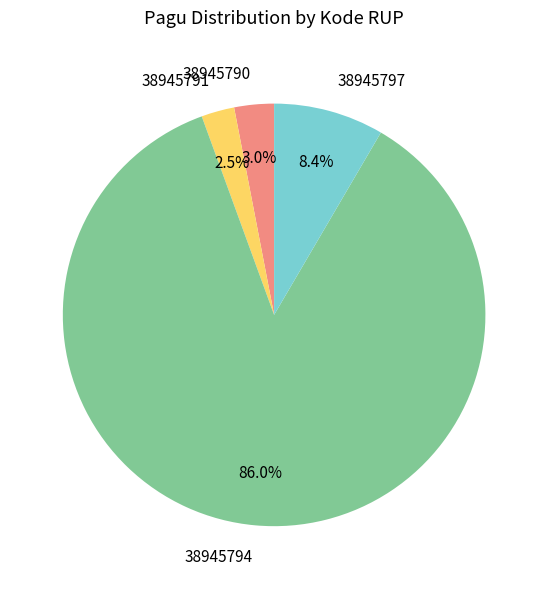

Which category accounts for the majority?

38945794